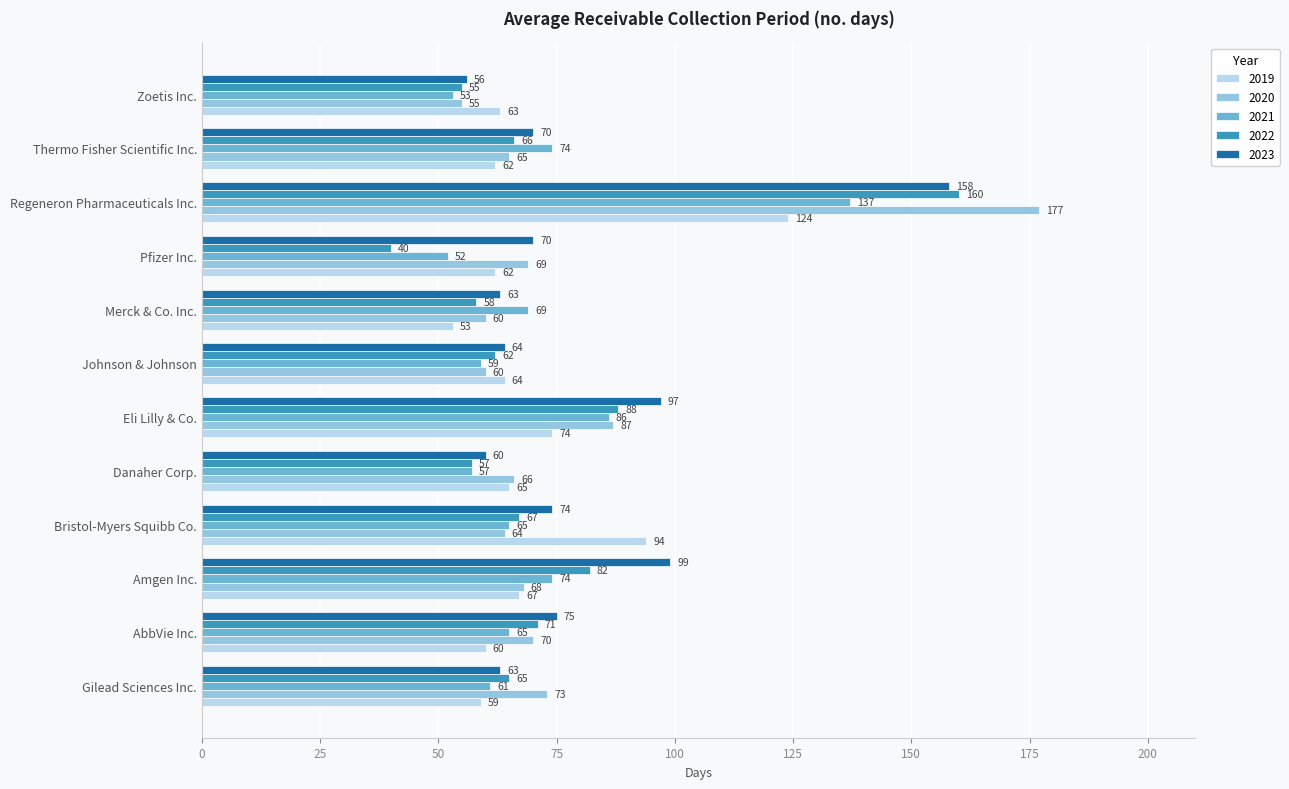

What value does the 2023 series have at Danaher Corp.?

60